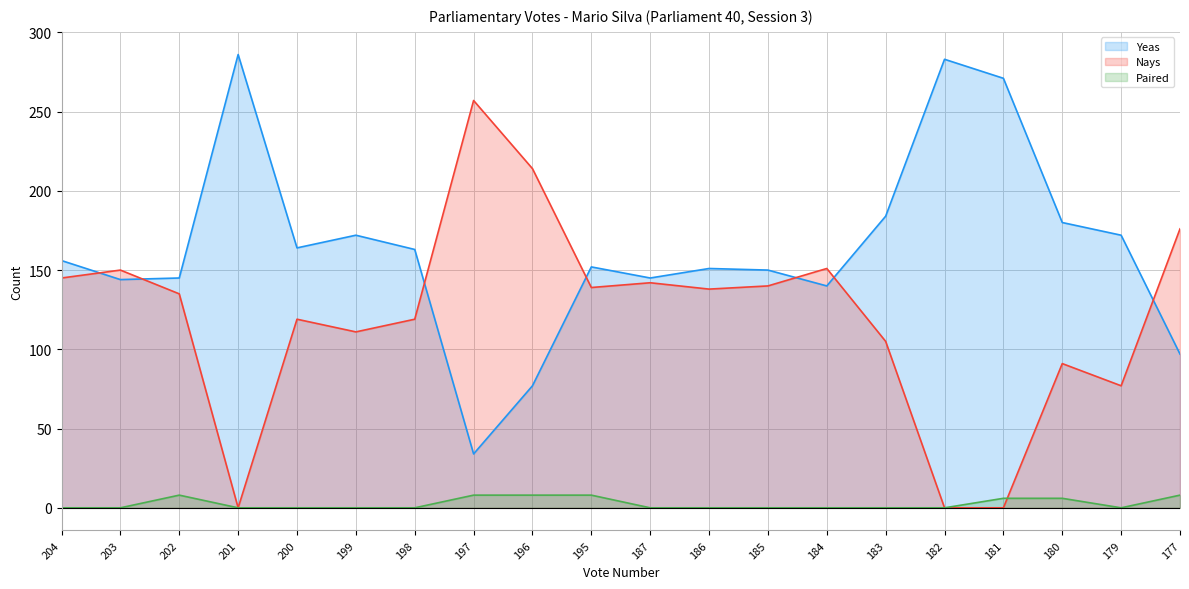

Reading right to left, what are all the values shown in this chart?

Yeas: 177=97	179=172	180=180	181=271	182=283	183=184	184=140	185=150	186=151	187=145	195=152	196=77	197=34	198=163	199=172	200=164	201=286	202=145	203=144	204=156
Nays: 177=176	179=77	180=91	181=0	182=0	183=105	184=151	185=140	186=138	187=142	195=139	196=214	197=257	198=119	199=111	200=119	201=0	202=135	203=150	204=145
Paired: 177=8	179=0	180=6	181=6	182=0	183=0	184=0	185=0	186=0	187=0	195=8	196=8	197=8	198=0	199=0	200=0	201=0	202=8	203=0	204=0